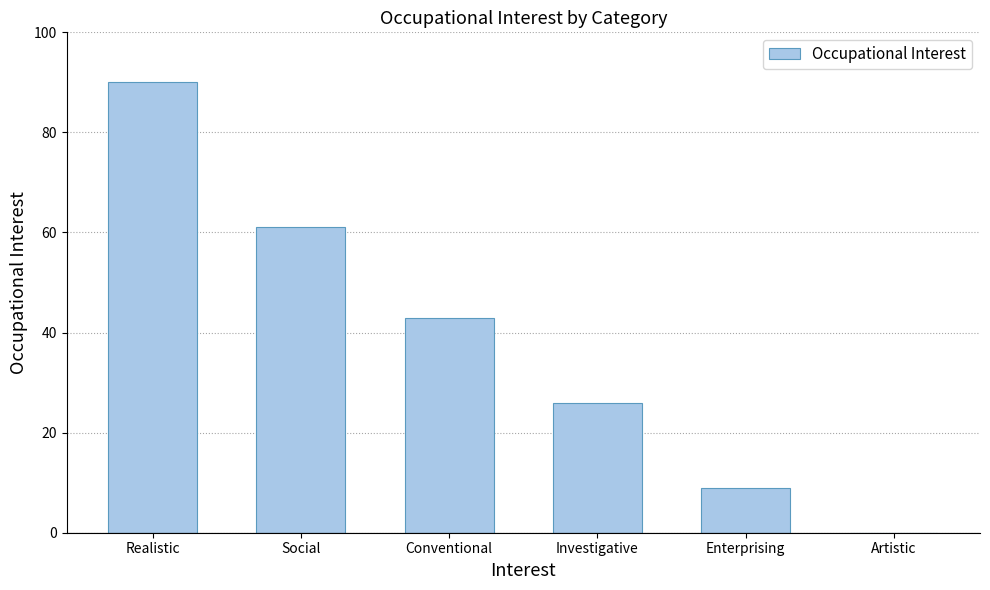

Between Conventional and Artistic, which is larger?

Conventional